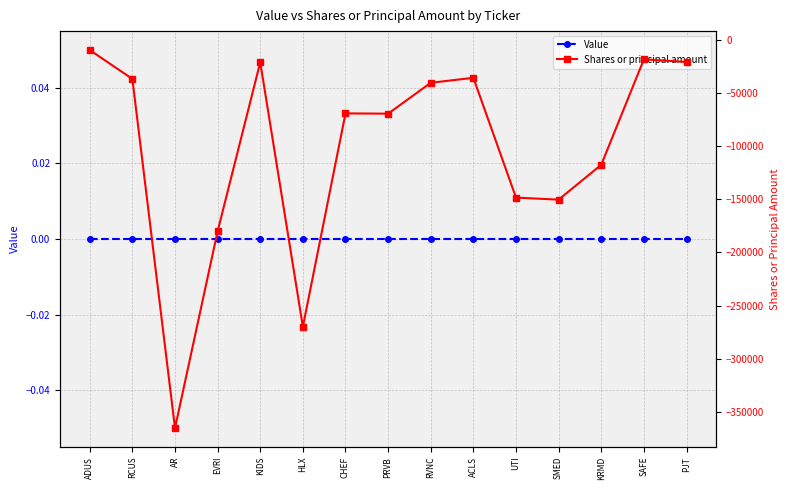

Which series has the largest total across all categories?

Value